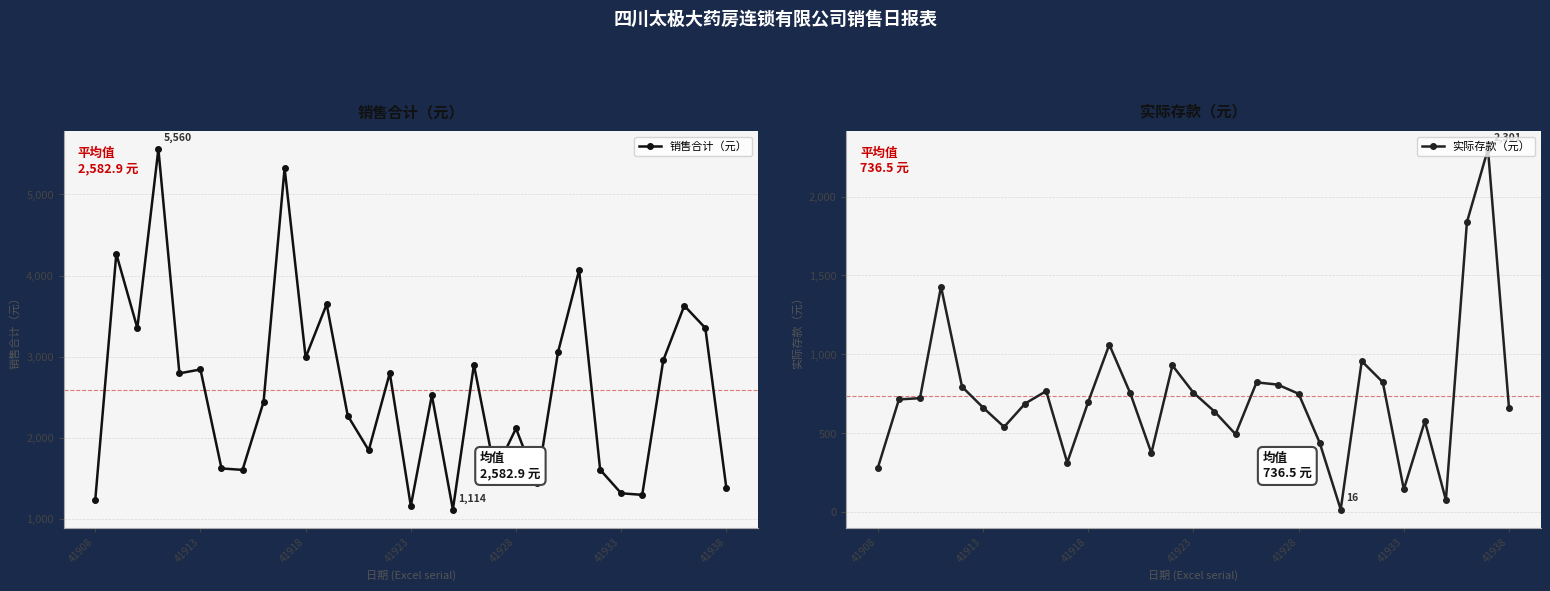

Between 14 and 27, which series saw the biggest shift?

实际存款（元）